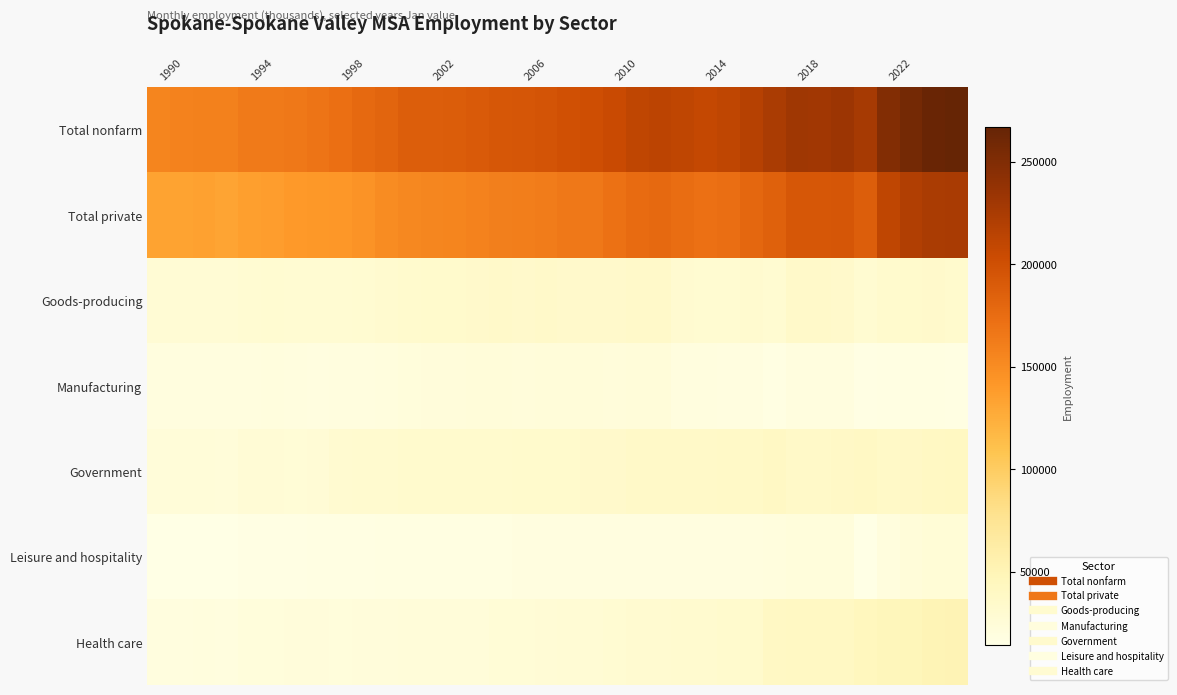

At how many categories does at least one series exceed 36508?

36